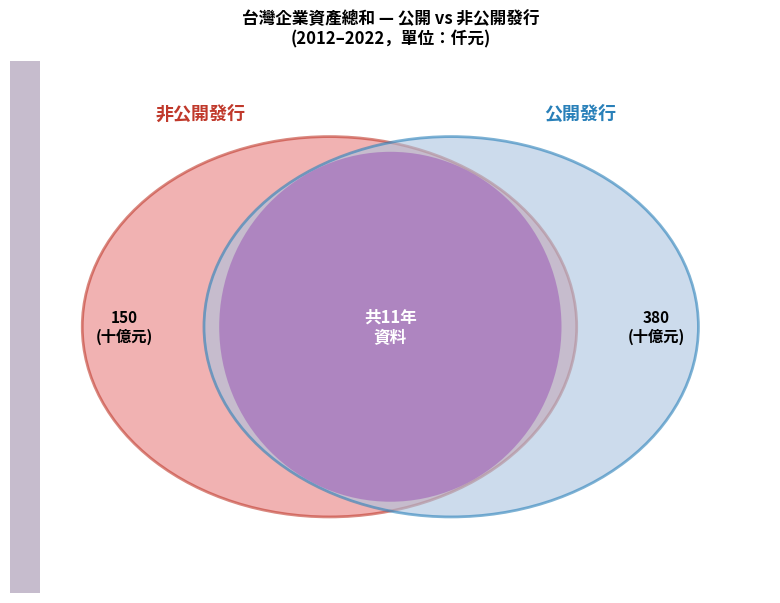

Does any single category account for the majority?

No